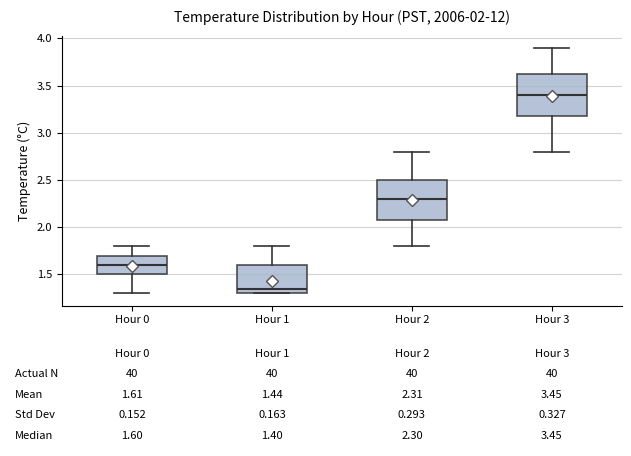

Which box has the lowest median line?

Hour 1